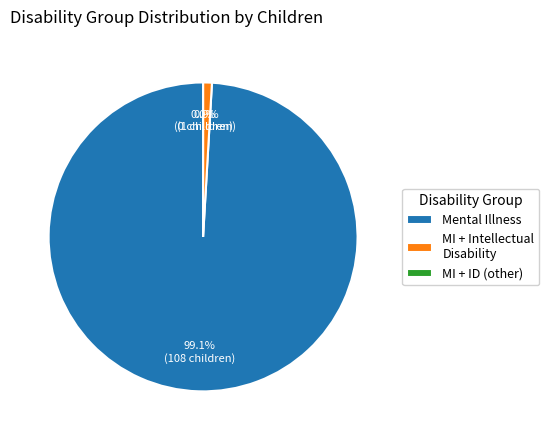

To the nearest percent, what percentage of the pie is Mental Illness?

99%